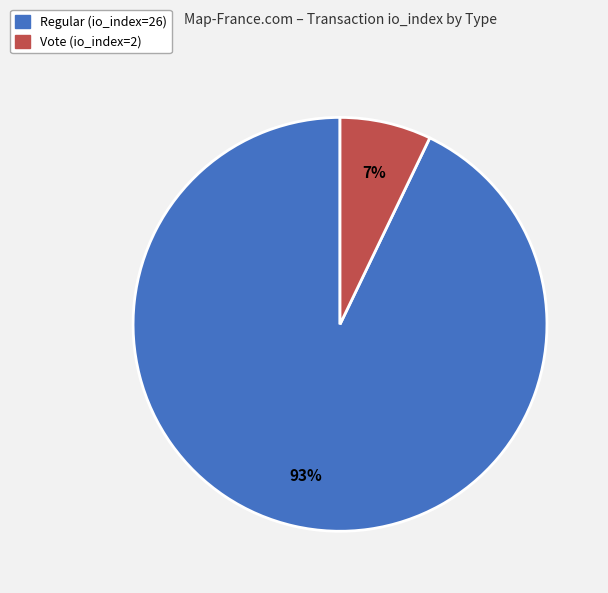

Count the number of slices in the pie.

2